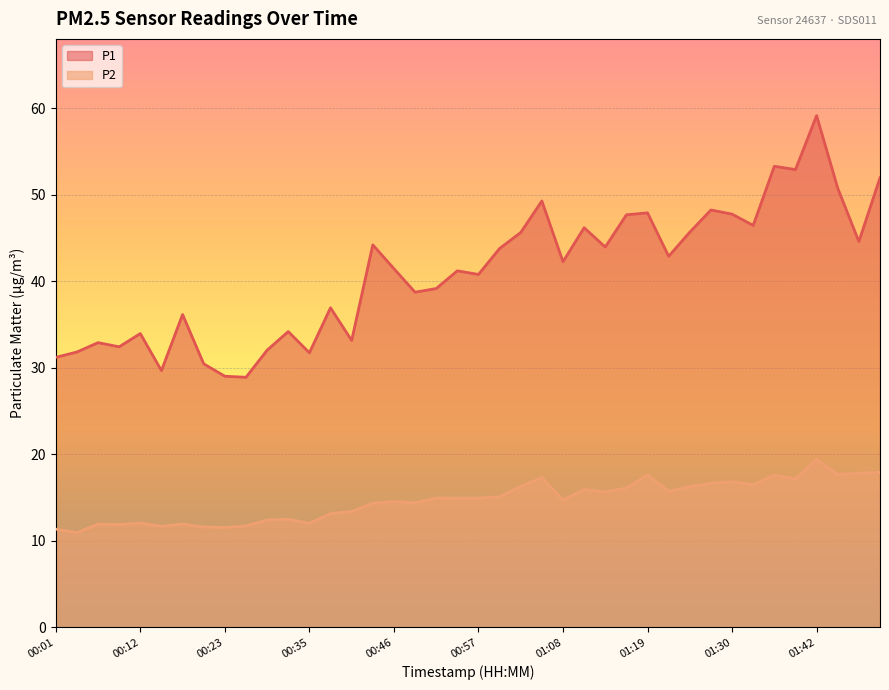

Rank the series at 01:28 from lowest to highest value.

P2, P1